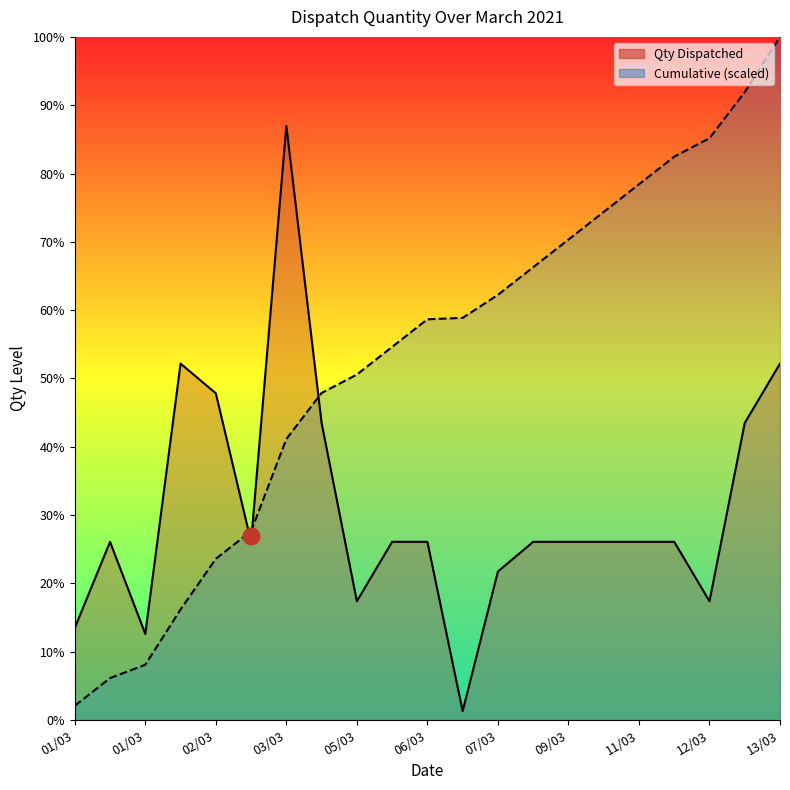

The value at 01/03 is 145. True or false?

True